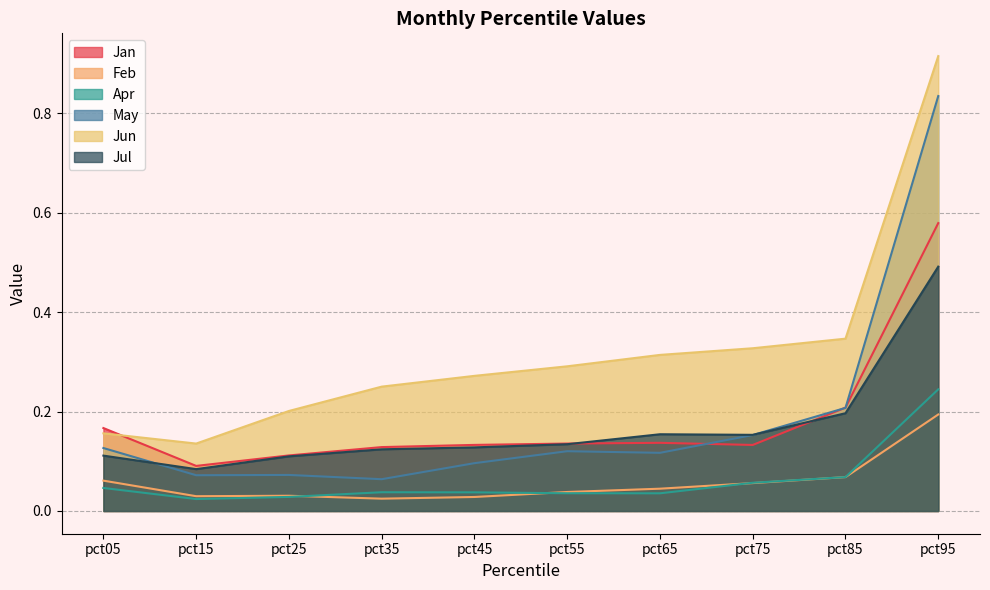

At which category does the chart reach its minimum across all series?

pct15